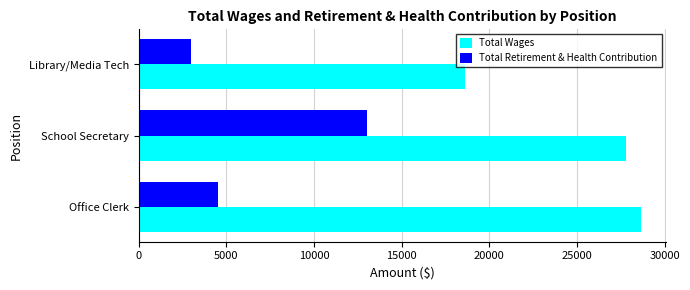

What is the difference between the maximum and second lowest values in the Total Wages series?

887